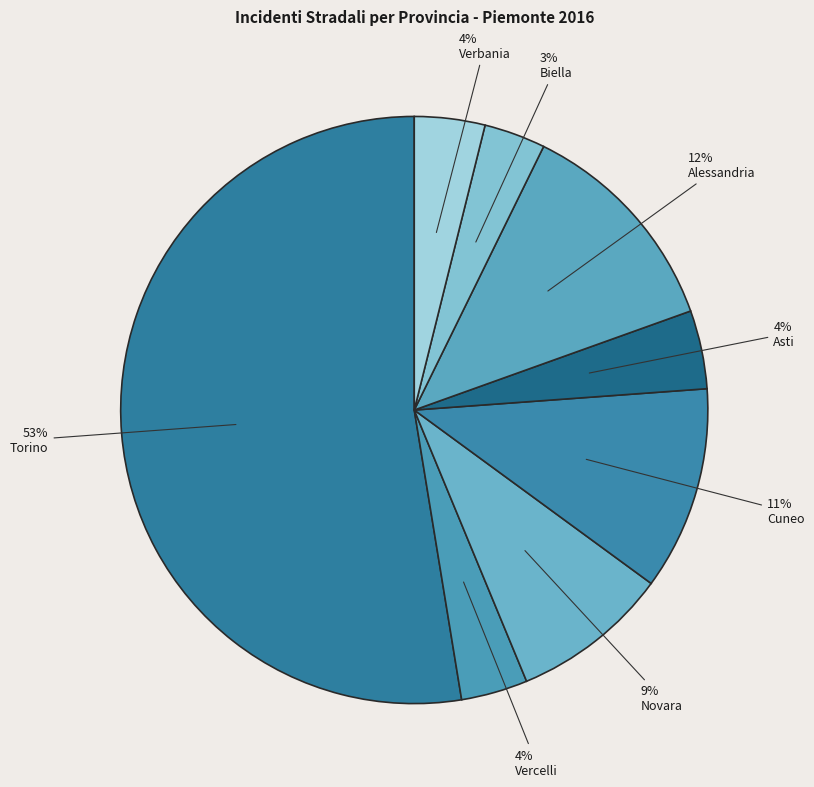

How many segments does this pie chart have?

8